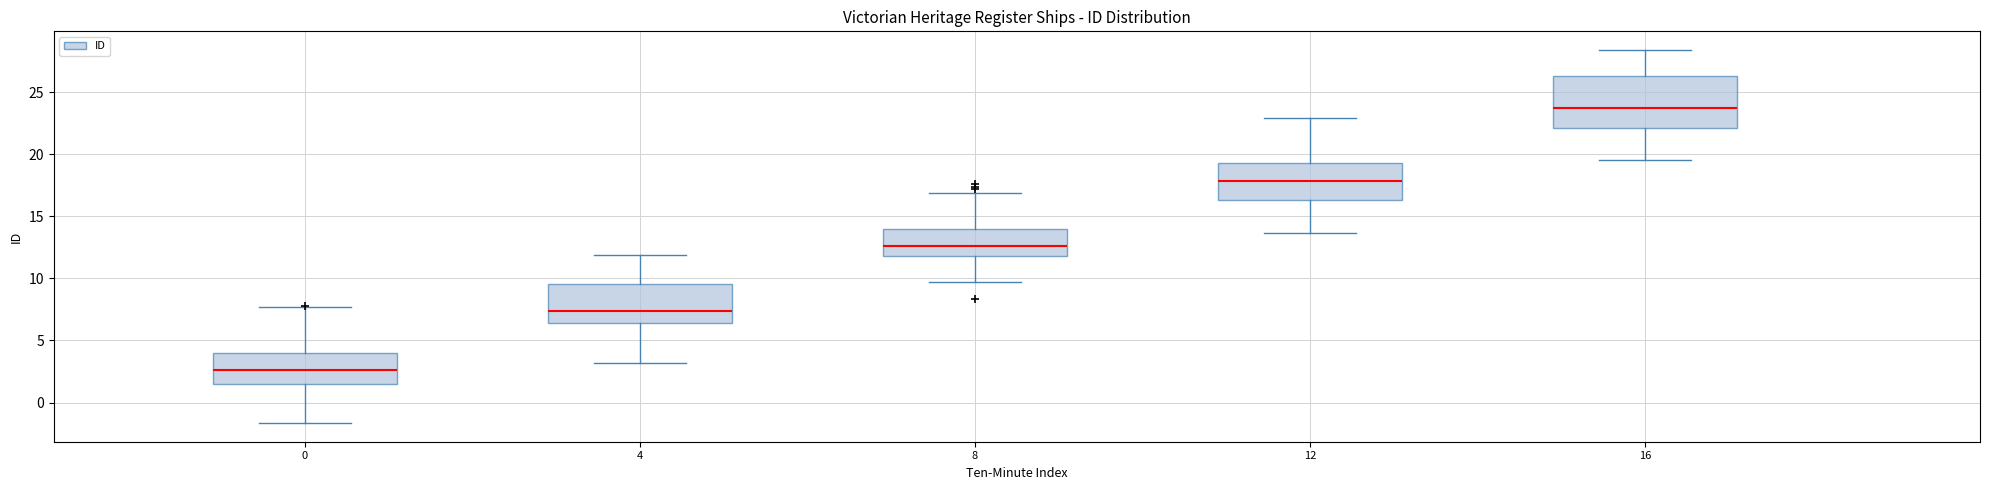

Reading left to right, transcribe this box plot: for each box, give where its median line is, the range the box spans, and where its two whiskers end, as read against the y-axis. The values are not printed on the chart, so give them approximately, as read against the axis.

0: median 2.5, box 1.5 to 4.0, whiskers -1.5 to 7.5
4: median 7.5, box 6.5 to 9.5, whiskers 3.0 to 12.0
8: median 12.5, box 12.0 to 14.0, whiskers 9.5 to 17.0
12: median 18.0, box 16.5 to 19.5, whiskers 13.5 to 23.0
16: median 23.5, box 22.0 to 26.5, whiskers 19.5 to 28.5